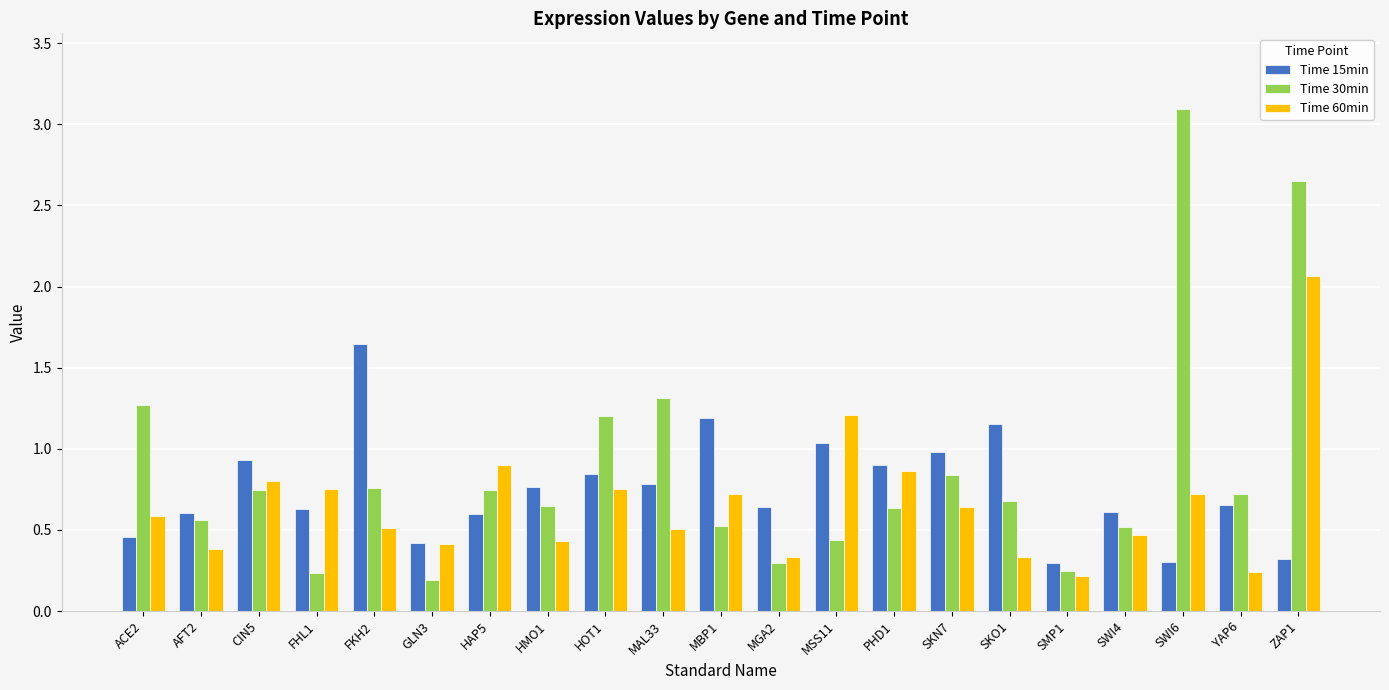

What is the difference between the maximum and minimum values in the Time 15min series?

1.3